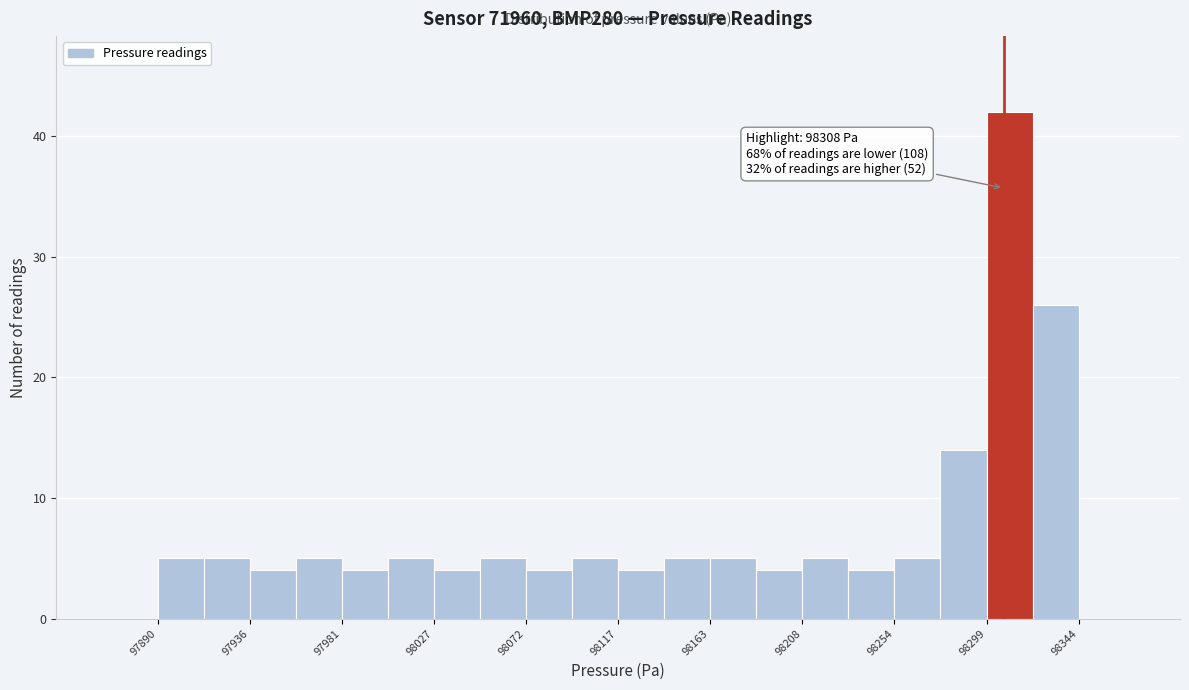

Over which range of the x-axis is the bar tallest?

98300 to 98320